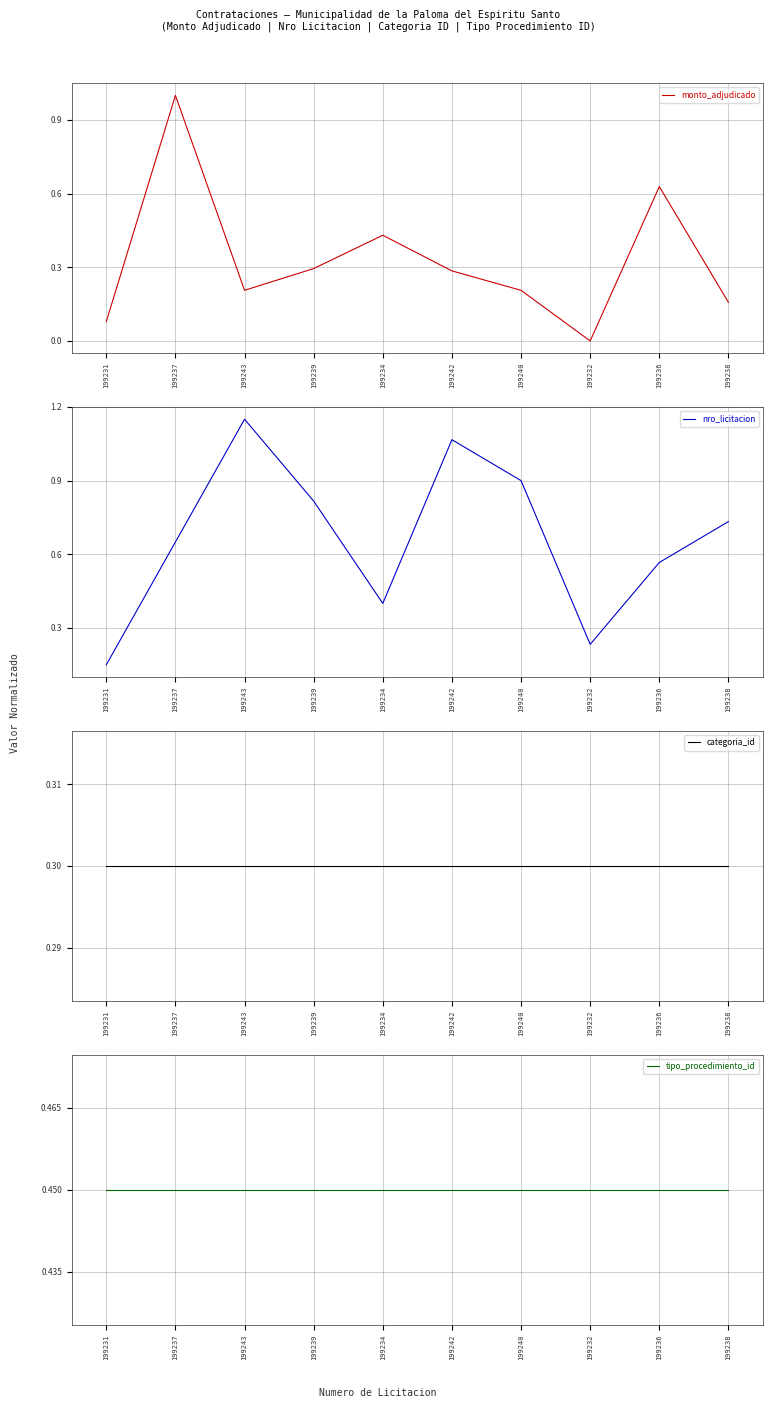

How many distinct data groups are displayed?

4